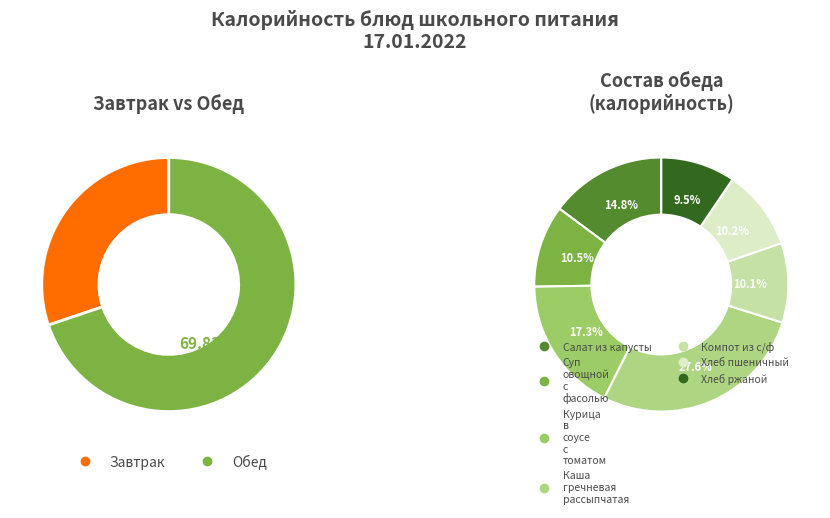

Which slice is the largest?

Каша гречневая рассыпчатая